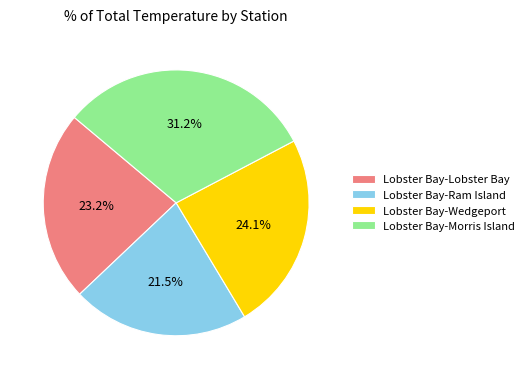

What is the smallest slice in the pie chart?

Lobster Bay-Ram Island